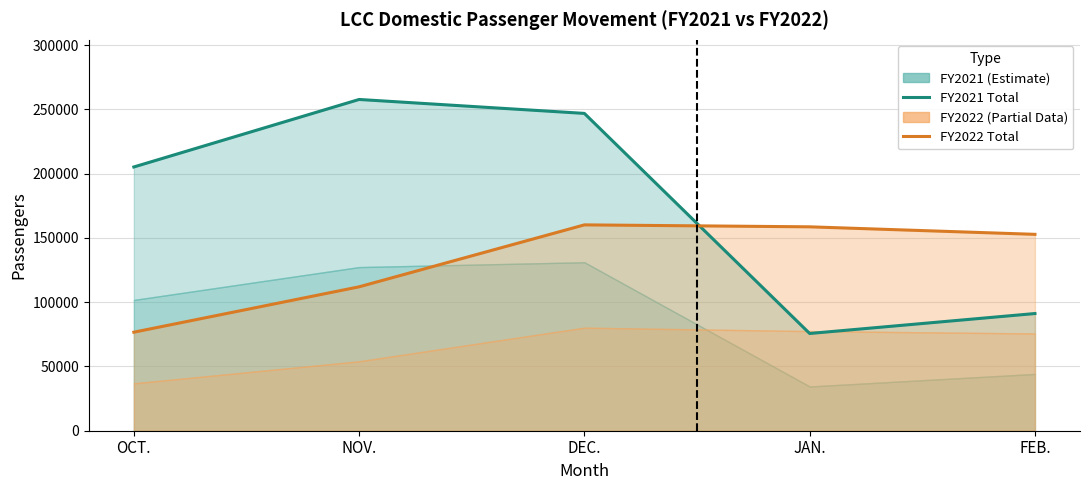

Is the value of FY2021 Total at OCT. greater than the value of FY2022 Total at FEB.?

Yes